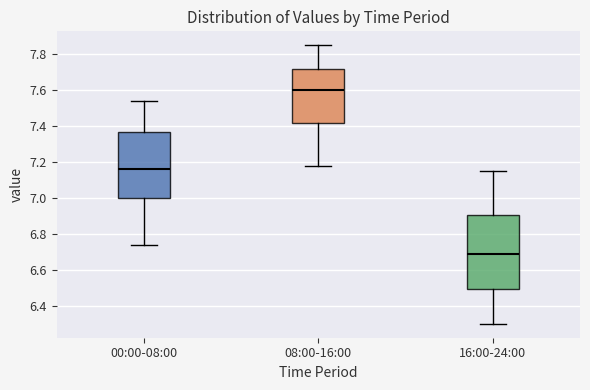

Where does the lower whisker of the box for 16:00-24:00 end on the y-axis? The values are not printed on the chart, so give them approximately, as read against the axis.

6.30